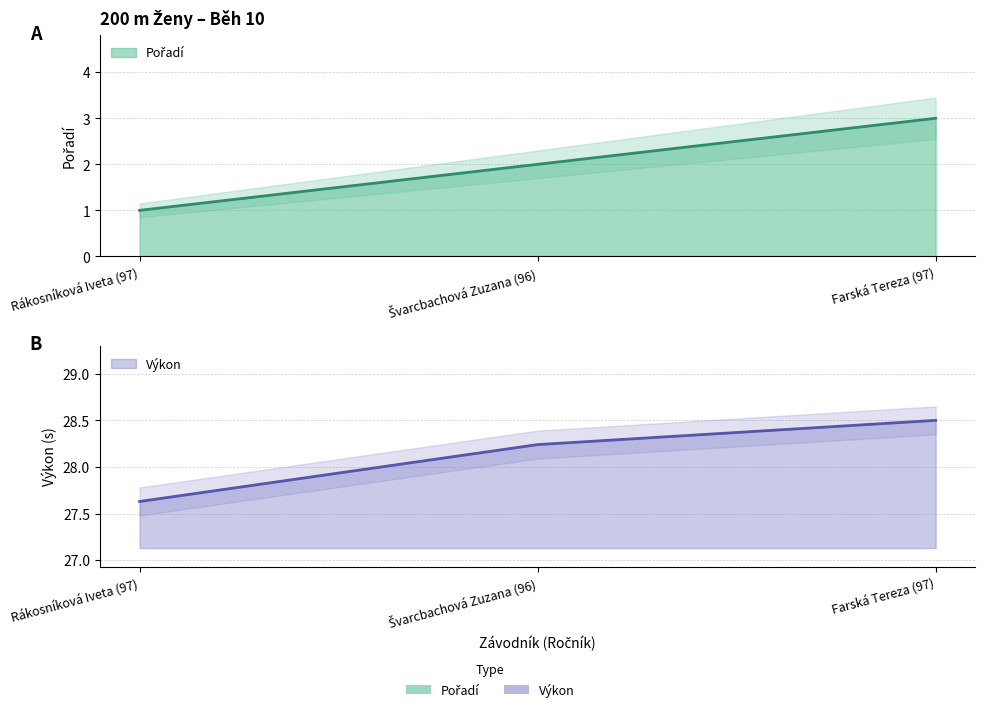

What position from the left is Rákosníková Iveta (97)?

1